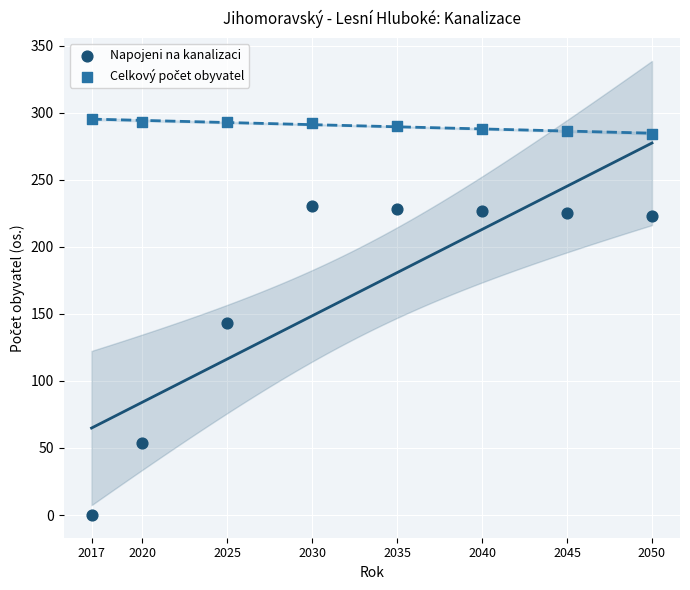

Across all data points, what is the range of X values (max minus min)?

33